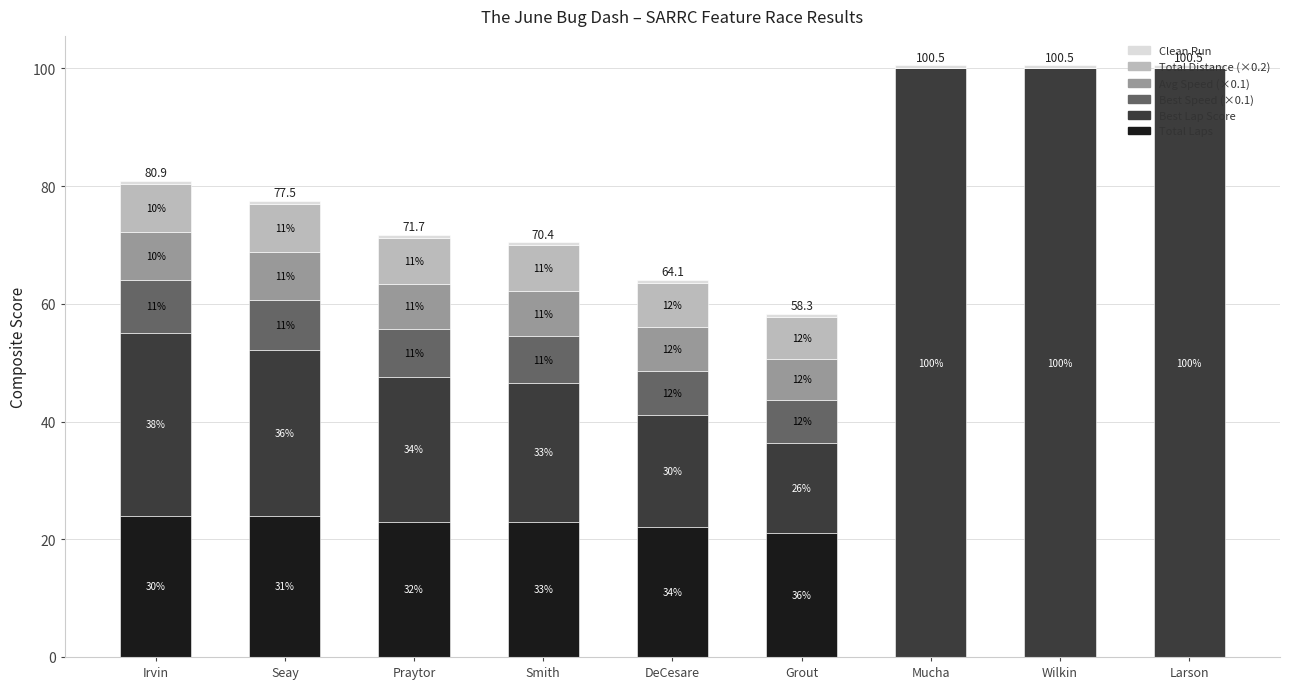

Are the bars horizontal?

No